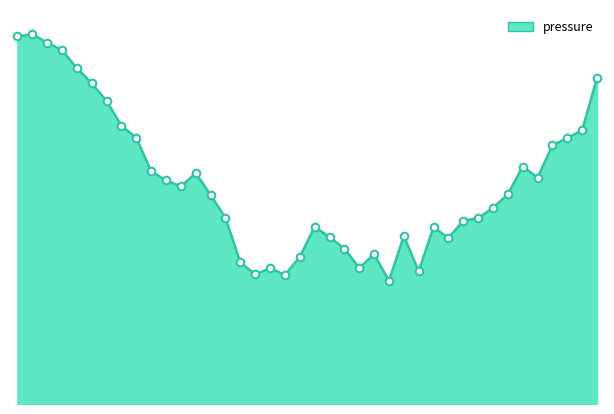

How many lines are shown in the chart?

1